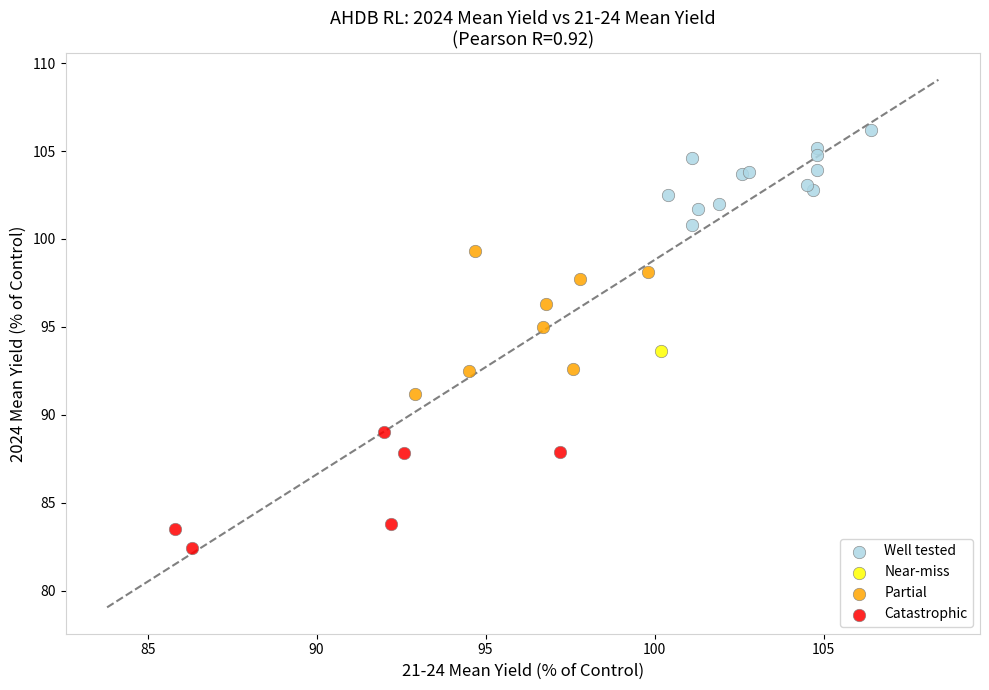

Which series contains the lowest Y value?

Catastrophic